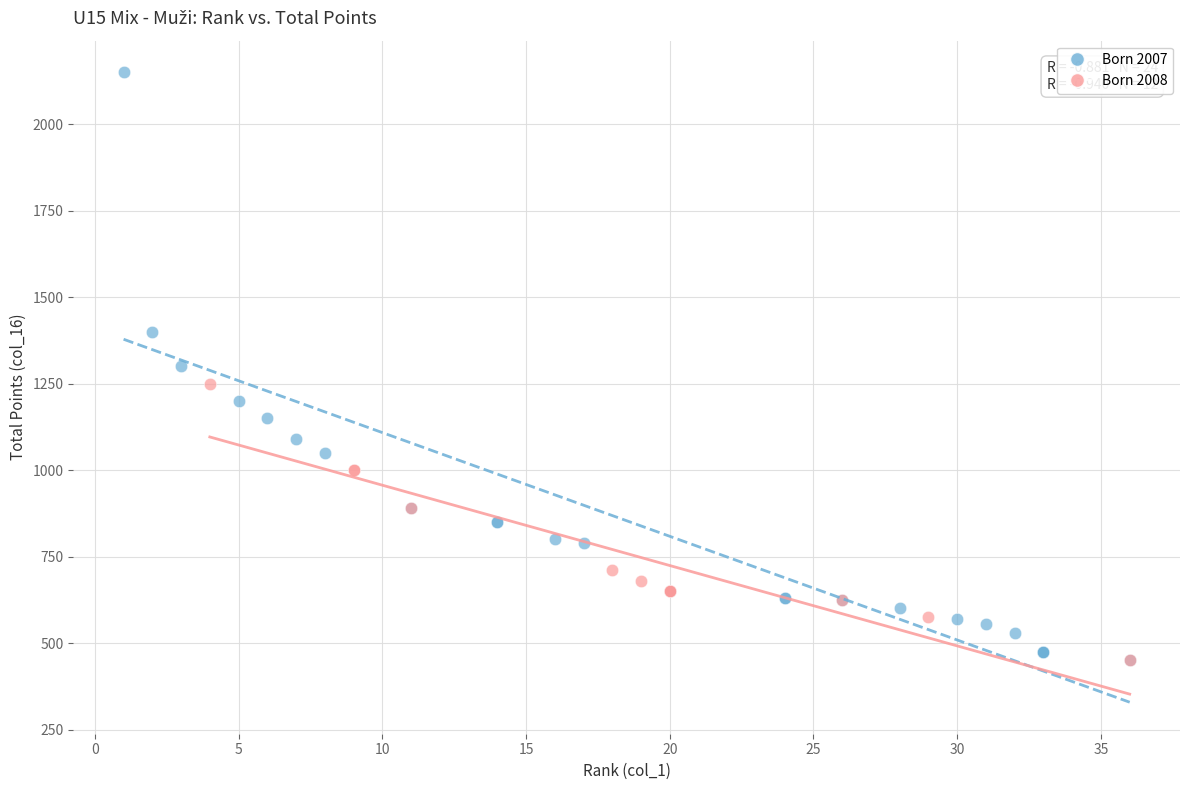

Which series reaches the maximum Y coordinate?

Born 2007